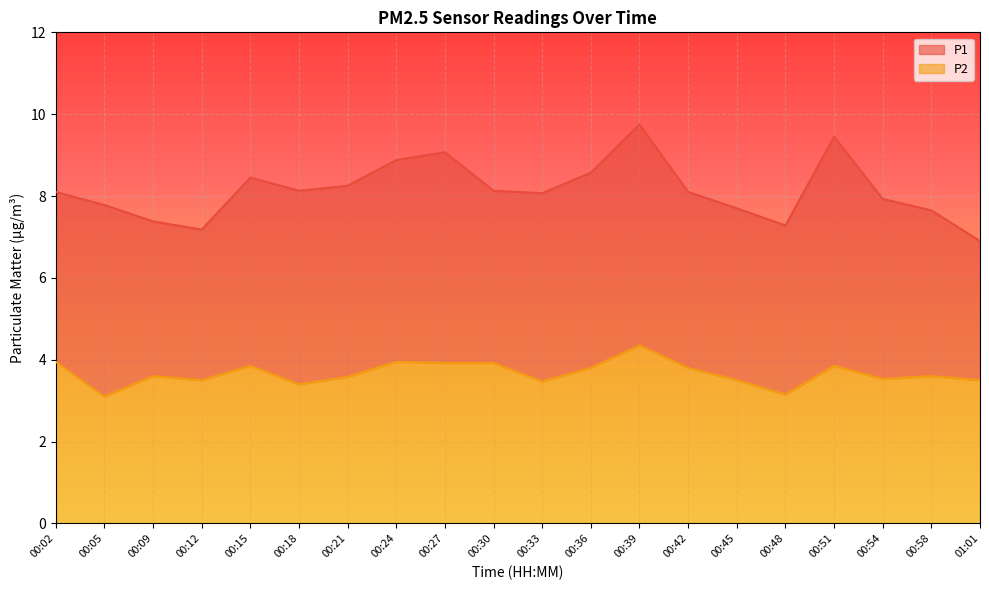

At which category does P1 reach its first local valley?

00:12